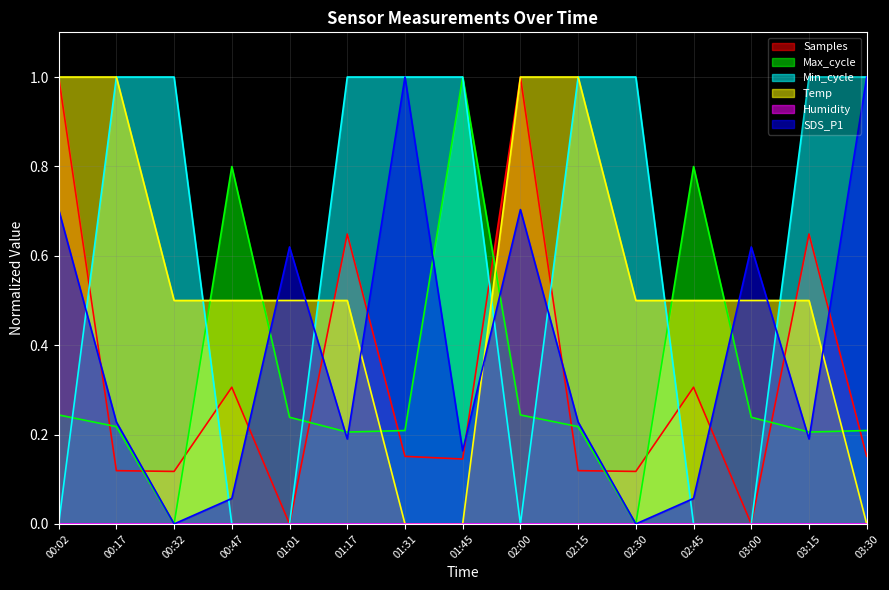

The Min_cycle series shows 0.4 at 02:30. True or false?

False